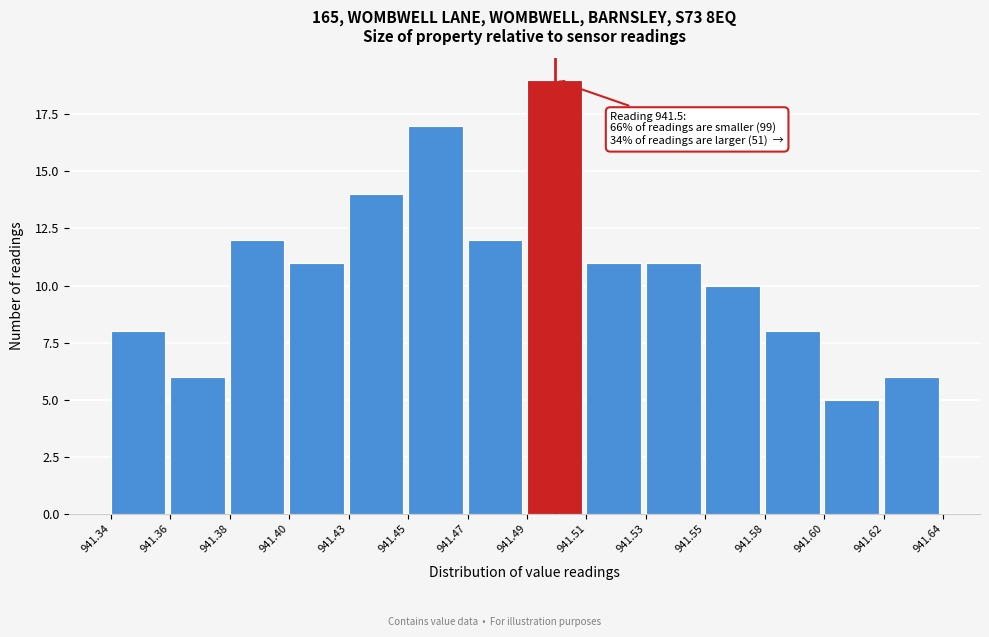

Reading right to left, list all the values displayed in this chart.

6	5	8	10	11	11	19	12	17	14	11	12	6	8